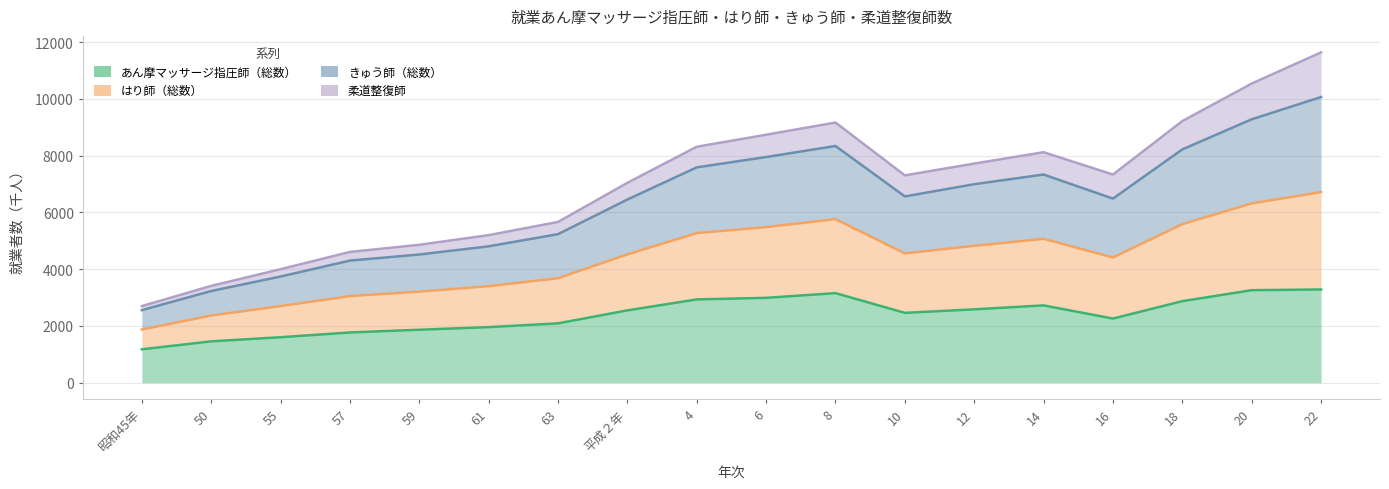

What is the label of the 18th point from the left?

22